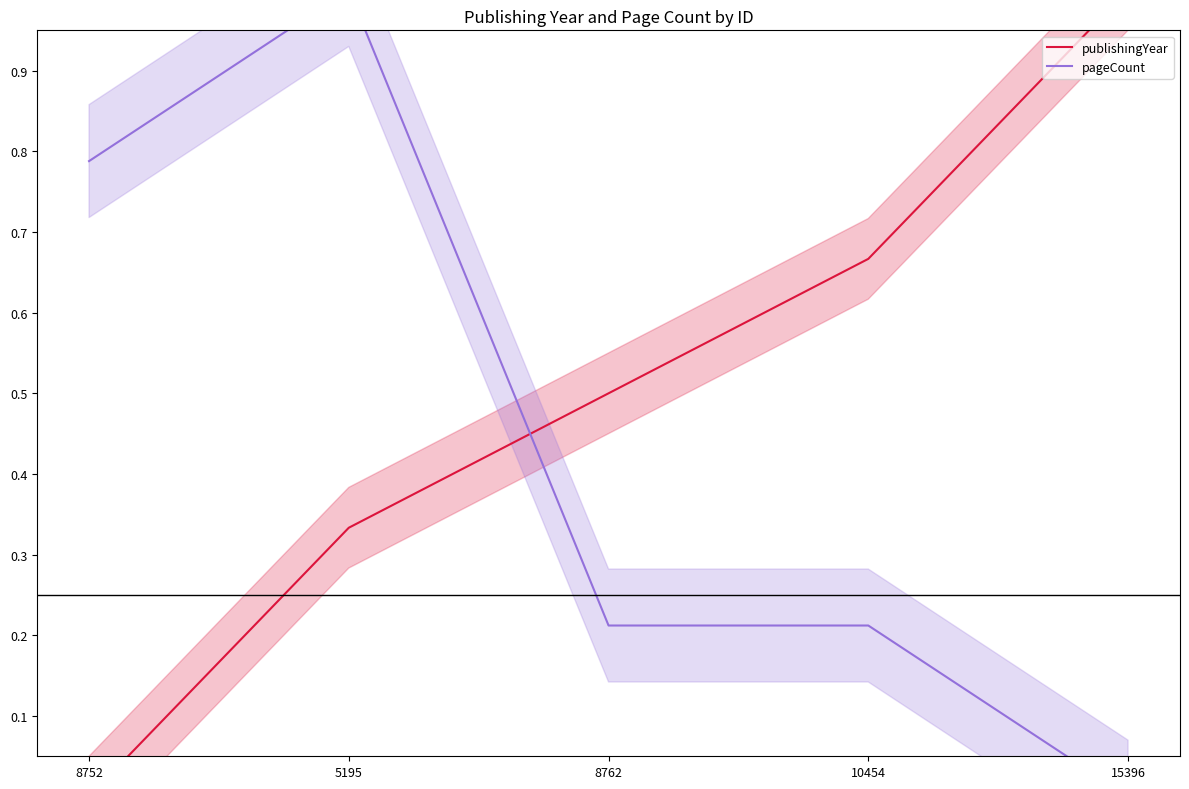

How many data points in pageCount are above 0?

4